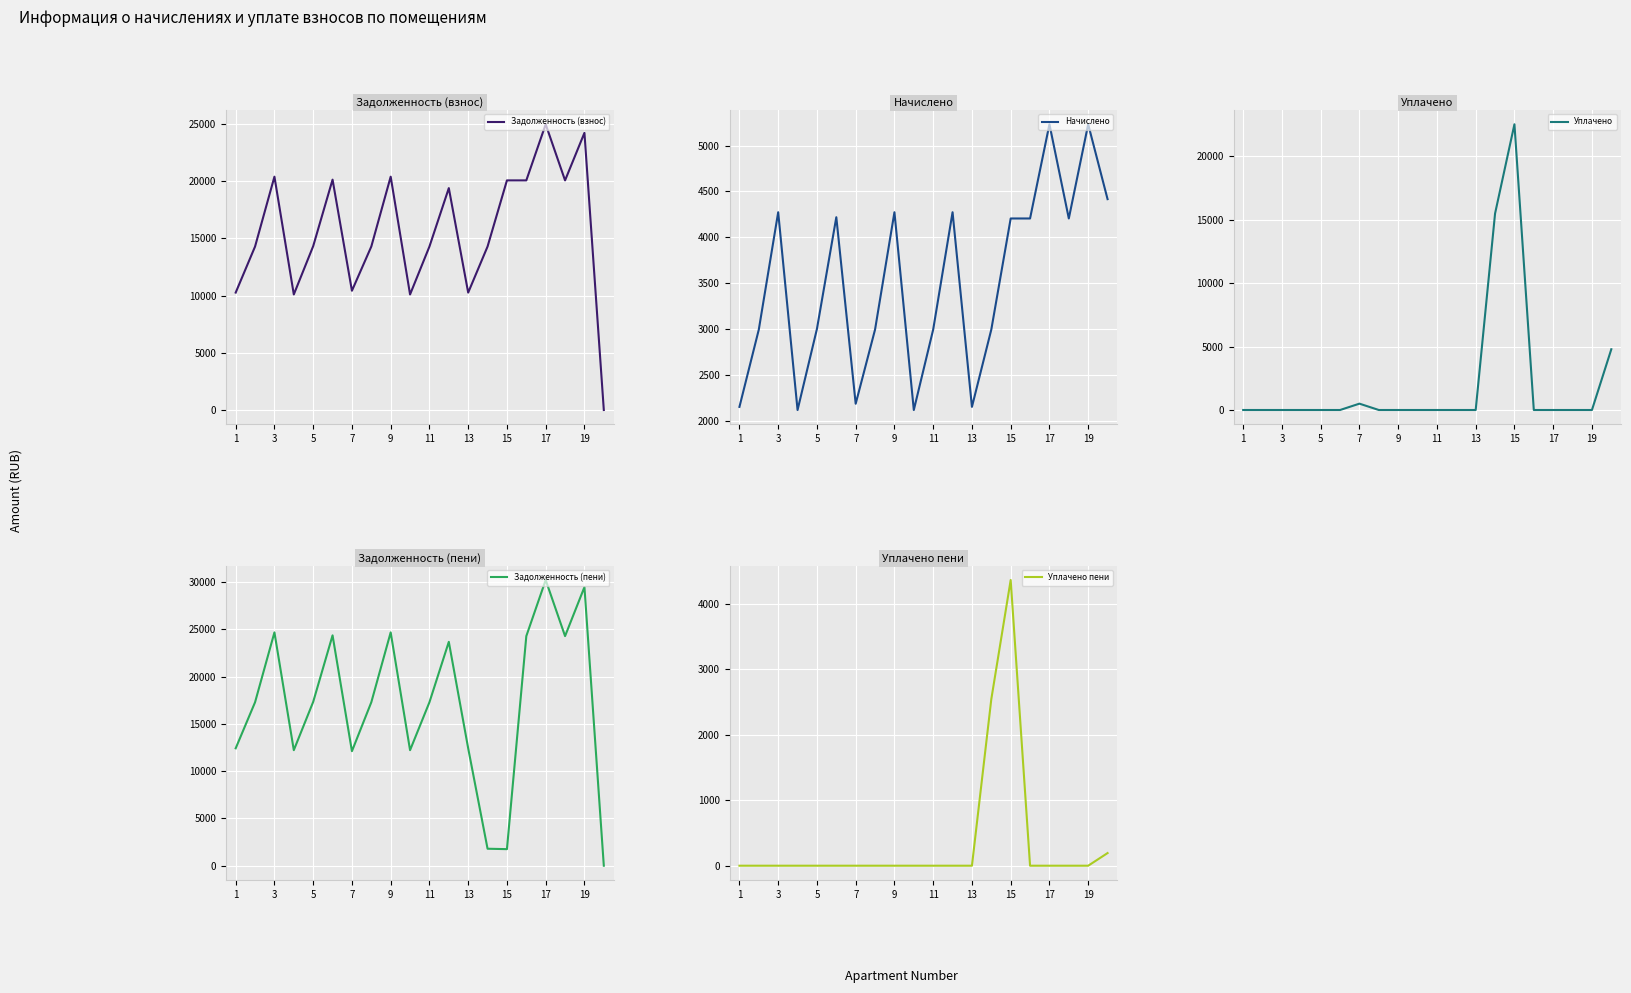

In Задолженность (взнос), how many points are lower than both neighbors (excluding endpoints)?

5